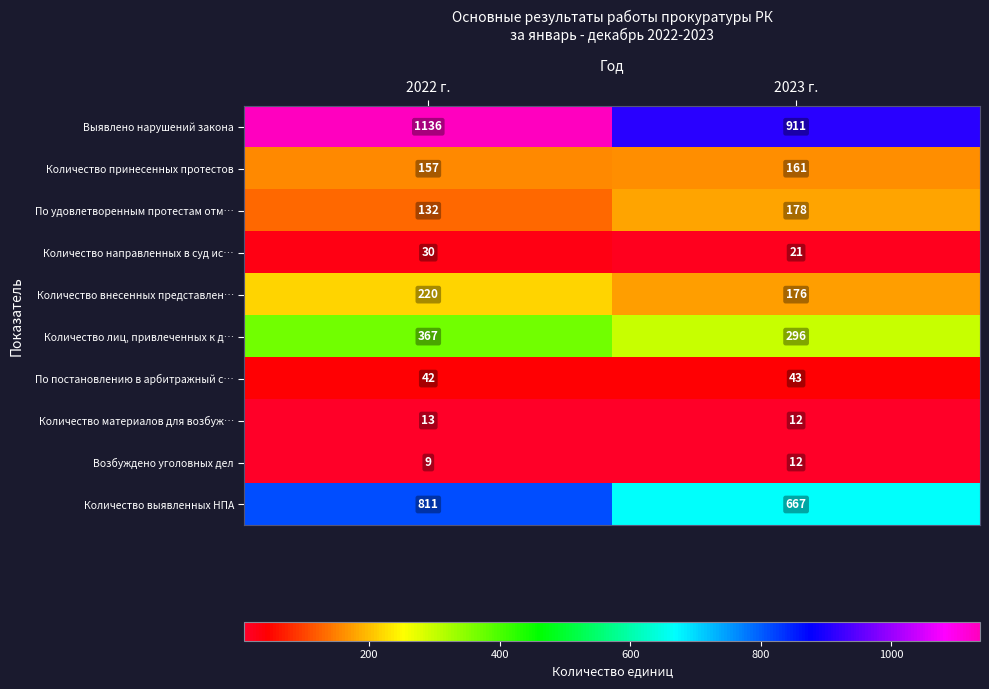

Rank the series at 2022 г. from lowest to highest value.

Возбуждено уголовных дел, Количество материалов для возбуж…, Количество направленных в суд ис…, По постановлению в арбитражный с…, По удовлетворенным протестам отм…, Количество принесенных протестов, Количество внесенных представлен…, Количество лиц, привлеченных к д…, Количество выявленных НПА, Выявлено нарушений закона